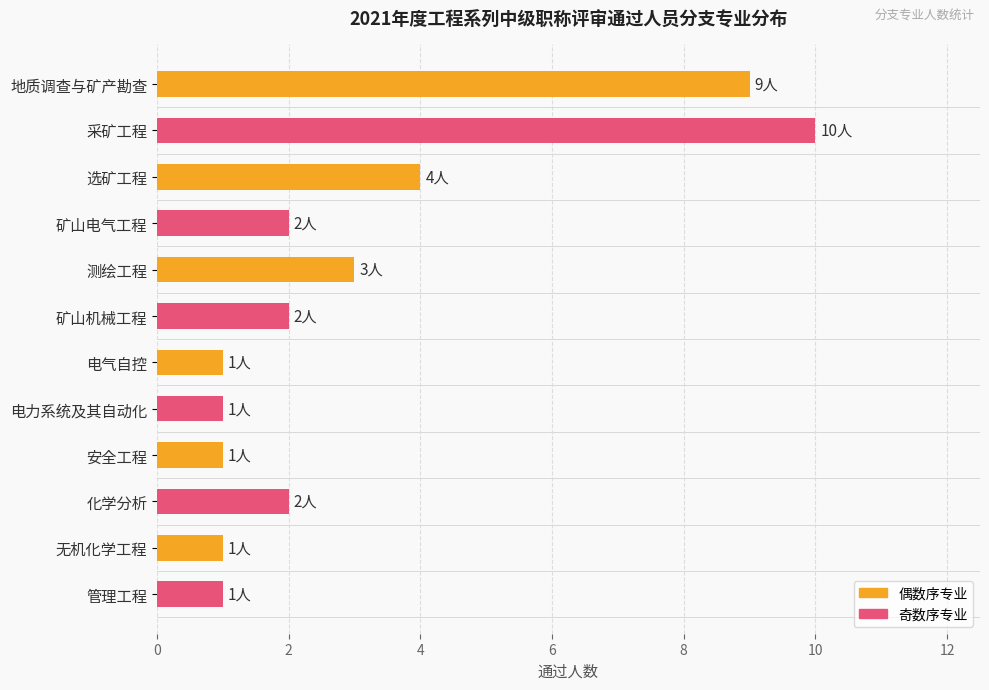

Between 管理工程 and 选矿工程, which is larger?

选矿工程